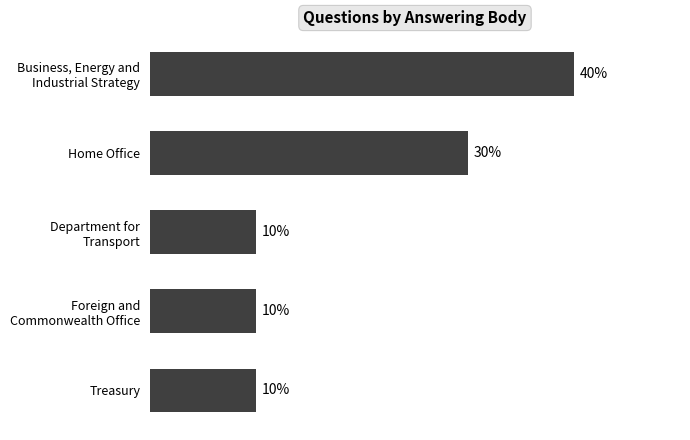

At which label is the value closest to 25?

Home Office